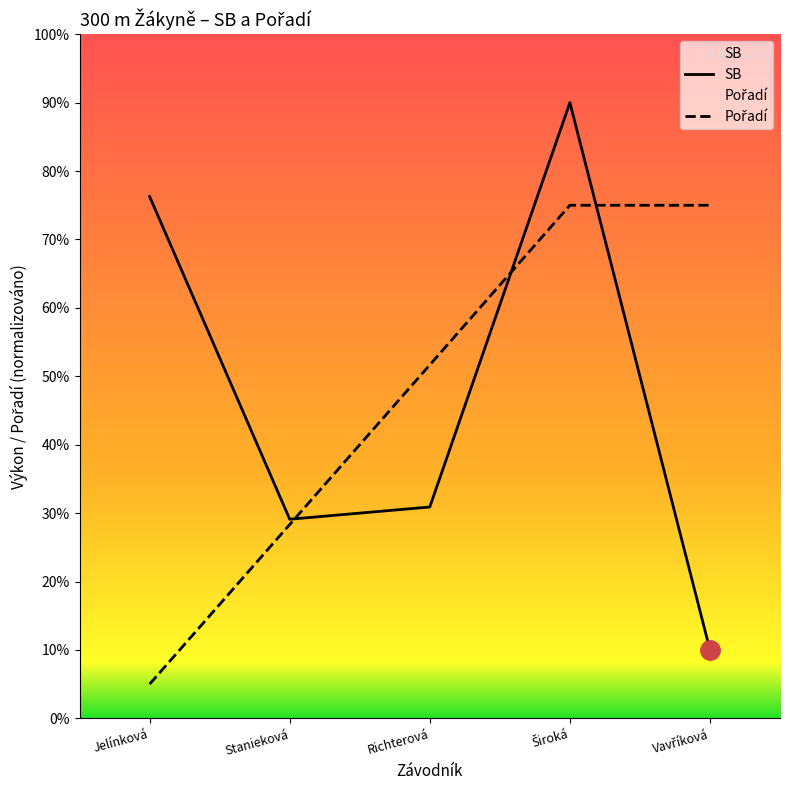

How many values in the Pořadí series exceed 51?

3